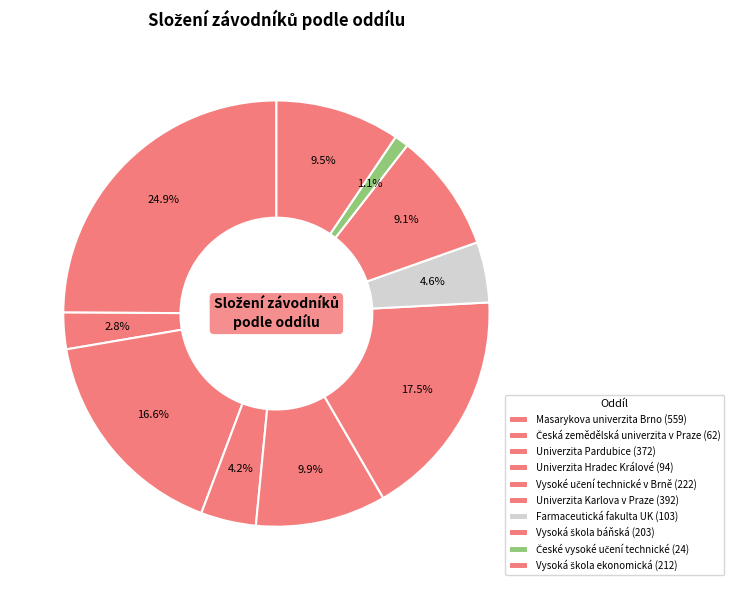

How many slices are in this pie chart?

10